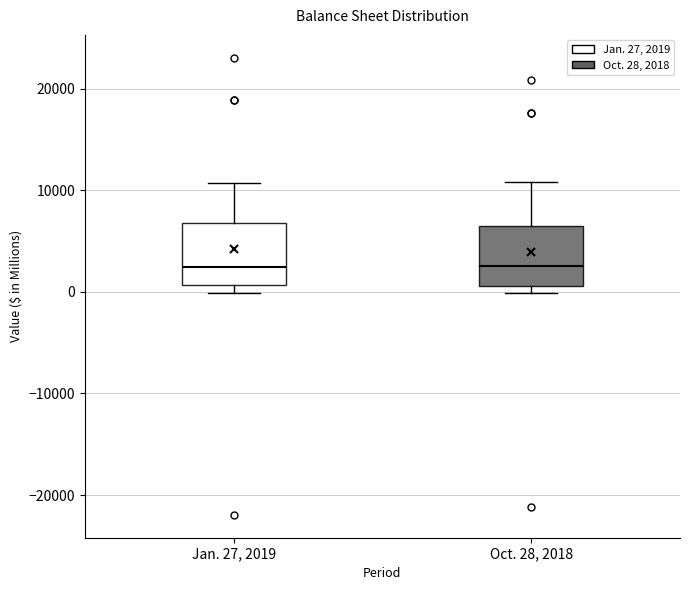

Reading left to right, transcribe this box plot: for each box, give where its median line is, the range the box spans, and where its two whiskers end, as read against the y-axis. The values are not printed on the chart, so give them approximately, as read against the axis.

Jan. 27, 2019: median 2000, box 1000 to 7000, whiskers 0 to 11000
Oct. 28, 2018: median 3000, box 1000 to 6000, whiskers 0 to 11000